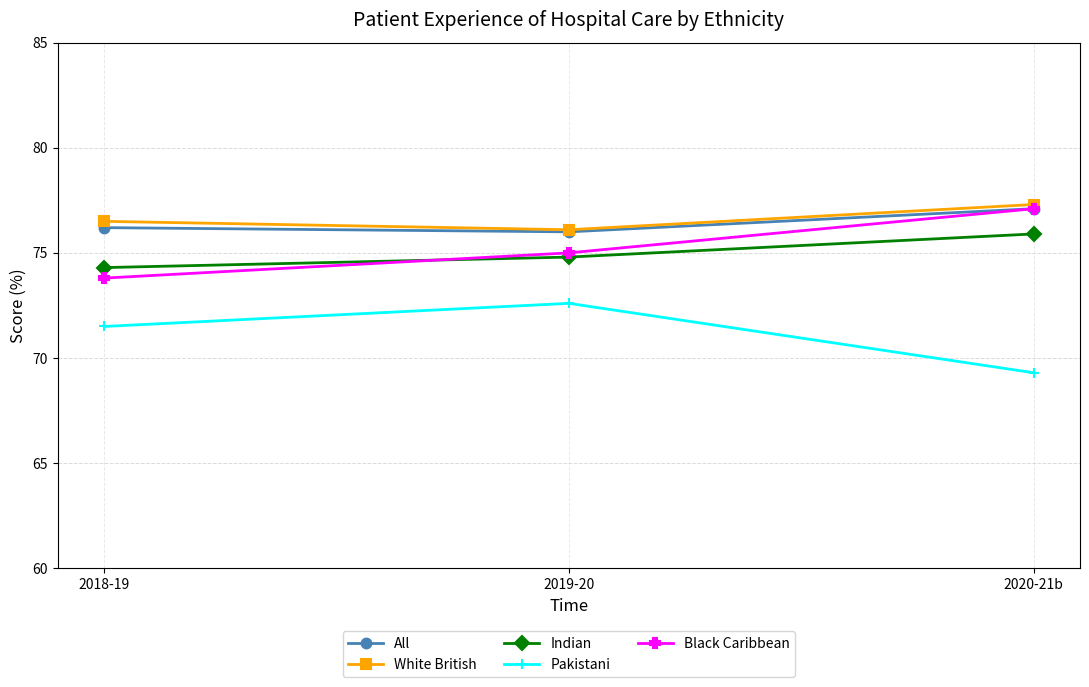

What value does the Pakistani series have at 2018-19?

71.5